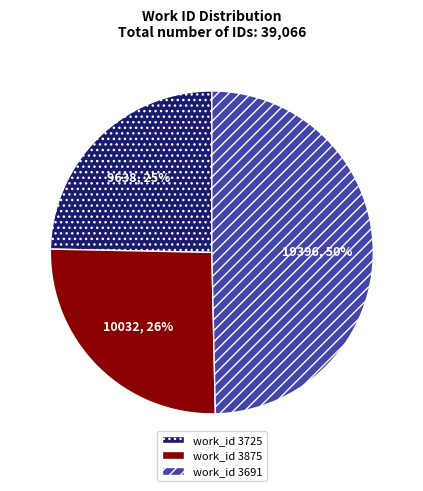

What percentage is the work_id 3725 slice, to the nearest percent?

25%